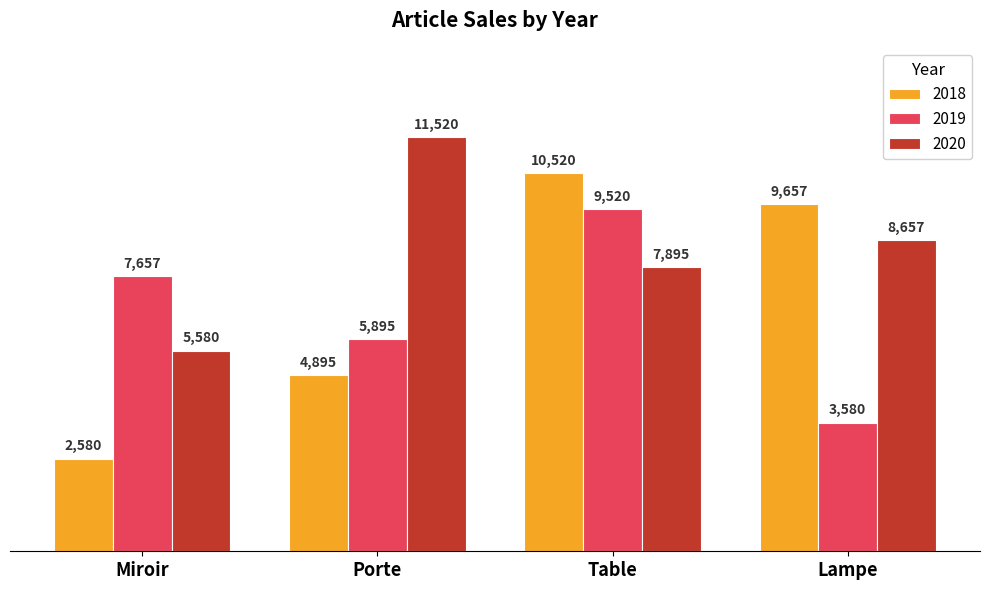

What are all the series names shown in the legend?

2018, 2019, 2020